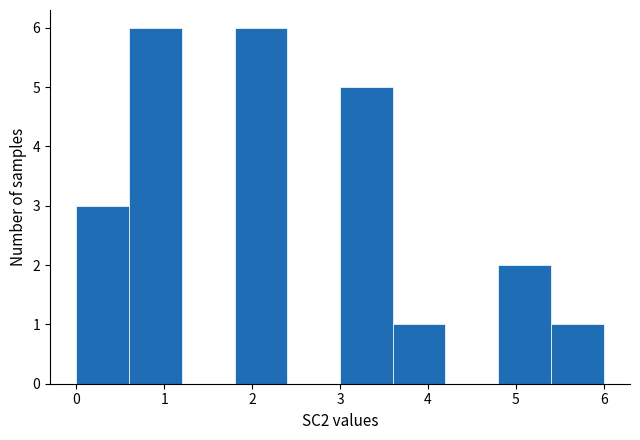

What is the height of the bar covering 3.6 to 4.2 on the x-axis? The values are not printed on the chart, so give them approximately, as read against the axis.

1